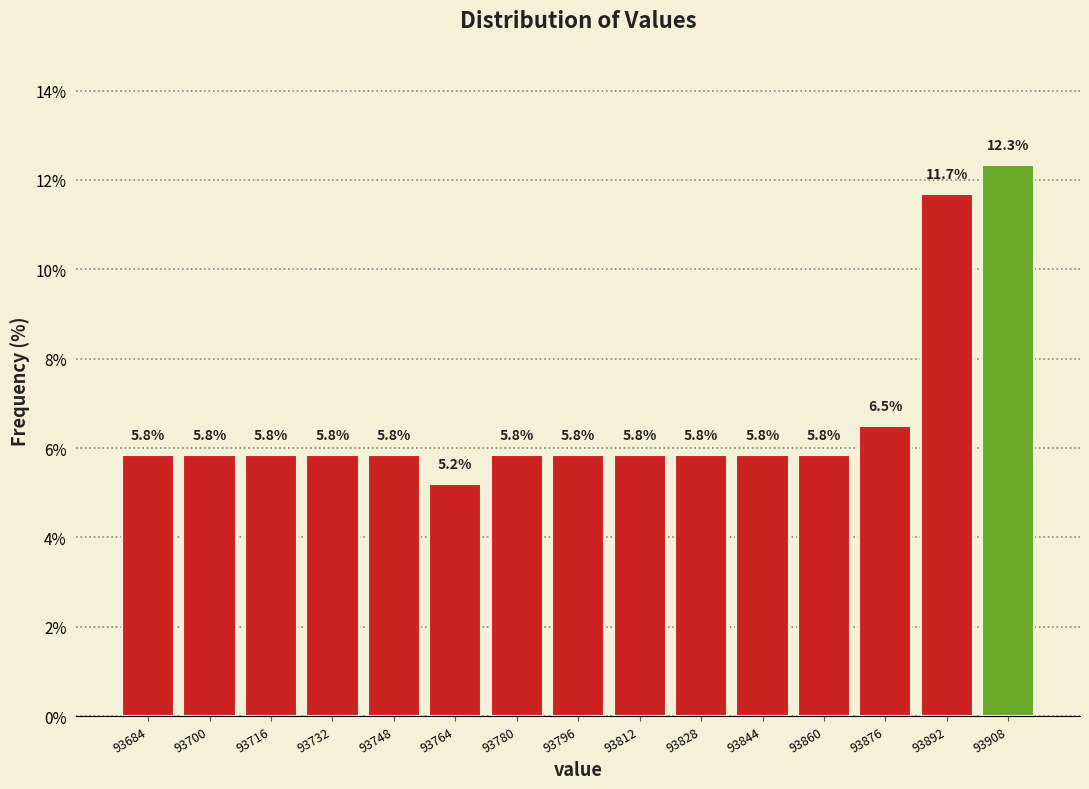

Reading left to right, list every bar in this chart as the range it spans on the x-axis followed by its height.

93676 to 93692: 5.8
93692 to 93708: 5.8
93708 to 93724: 5.8
93724 to 93740: 5.8
93740 to 93756: 5.8
93756 to 93772: 5.2
93772 to 93788: 5.8
93788 to 93804: 5.8
93804 to 93820: 5.8
93820 to 93836: 5.8
93836 to 93852: 5.8
93852 to 93868: 5.8
93868 to 93884: 6.5
93884 to 93900: 11.7
93900 to 93916: 12.3